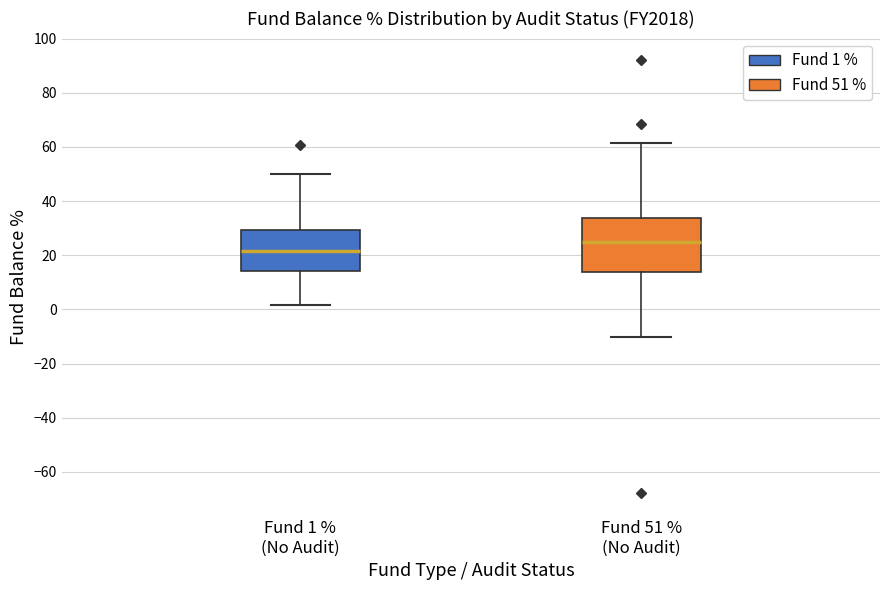

Where is the lower edge of the box for Fund 1 % (No Audit) on the y-axis? The values are not printed on the chart, so give them approximately, as read against the axis.

14